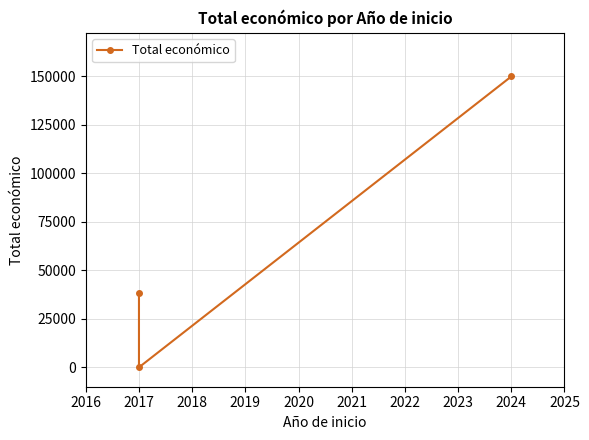

The value at 2024 is 87156. True or false?

False